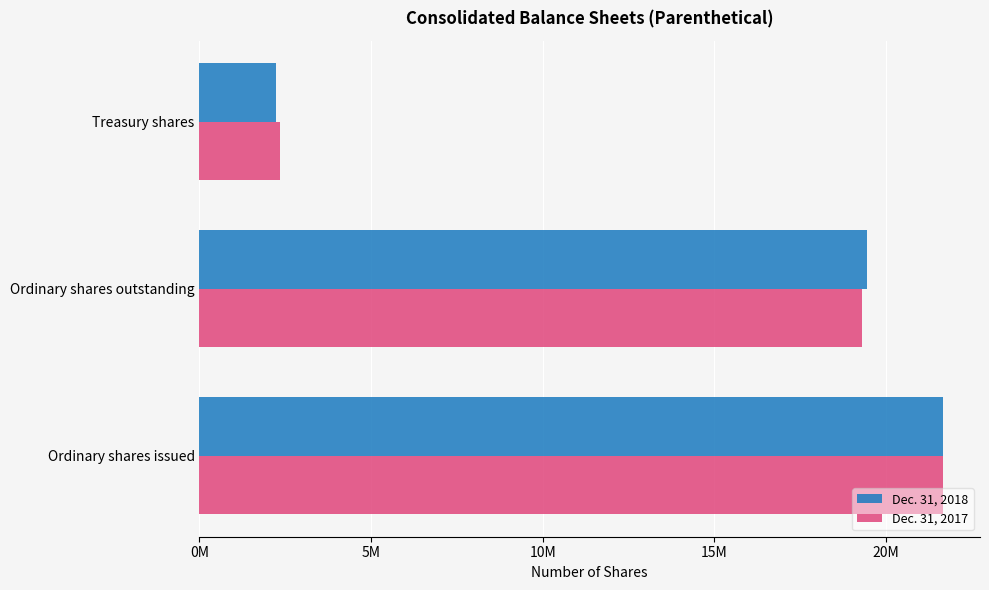

What is the maximum value shown in the chart?

21660010